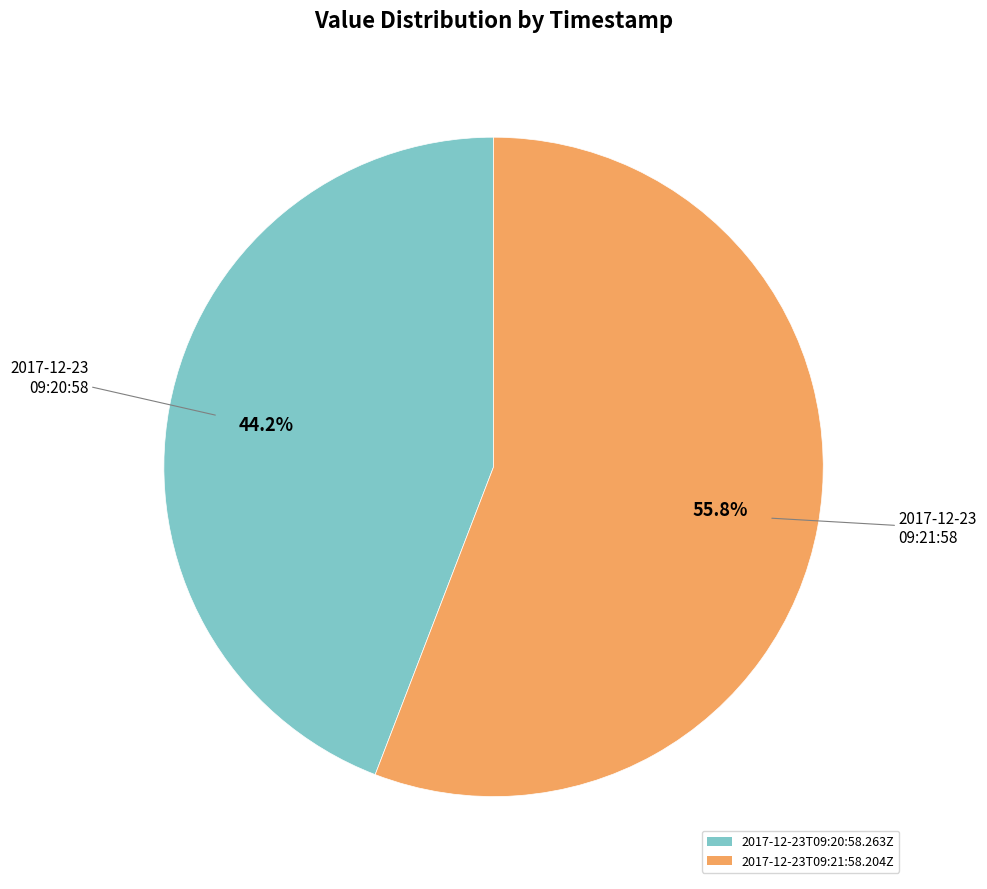

The 2017-12-23T09:21:58.204Z slice represents 43% of the pie. True or false?

False